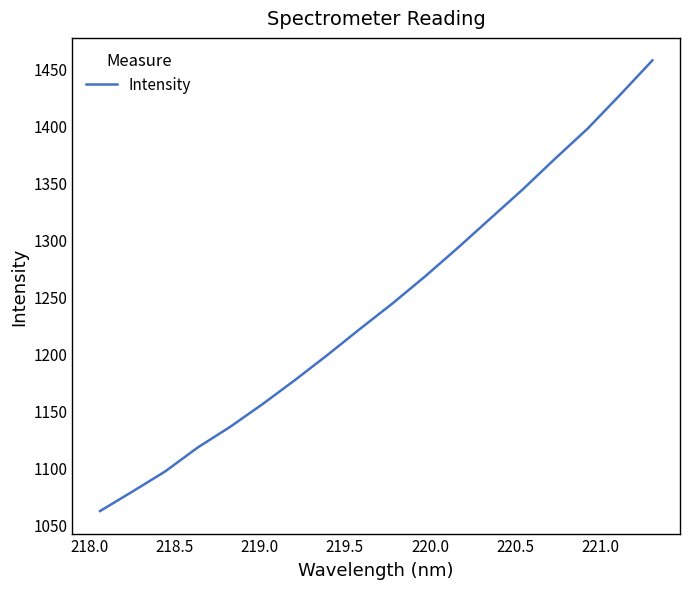

What is the minimum value shown in the chart?

1061.9